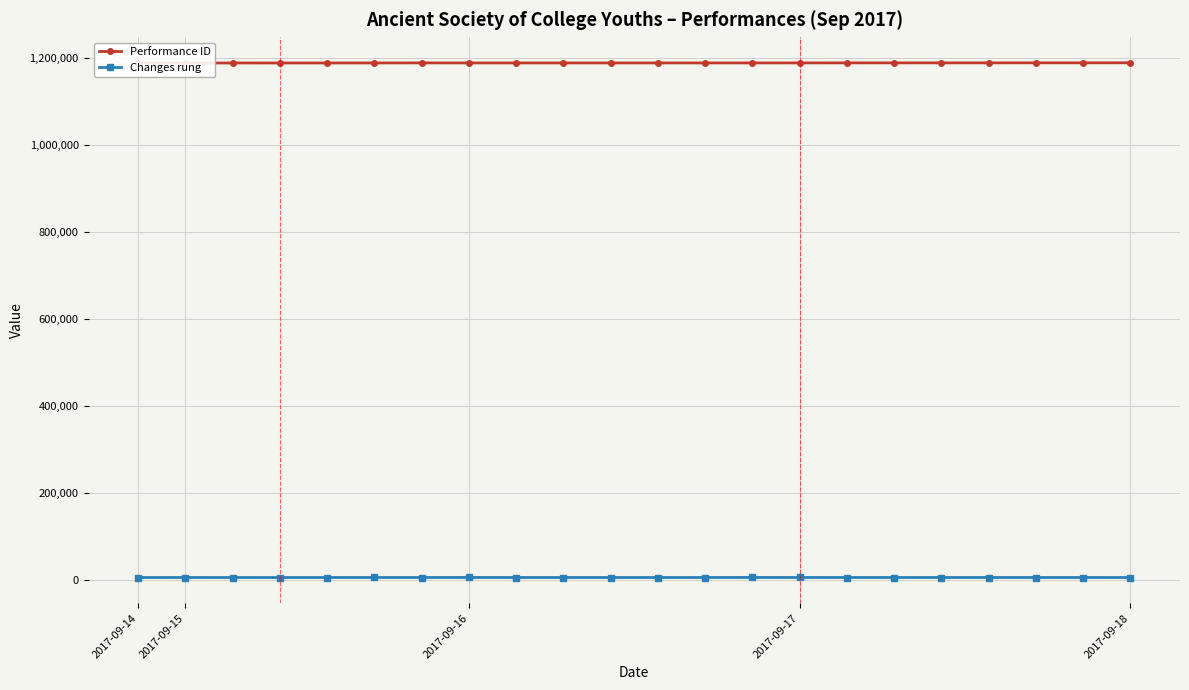

True or false: Changes rung has more than 2 interior local peaks.

True